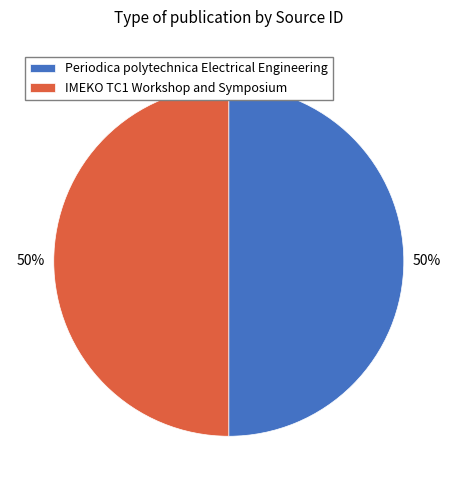

Is the sum of IMEKO TC1 Workshop and Symposium and Periodica polytechnica Electrical Engineering greater than half?

Yes